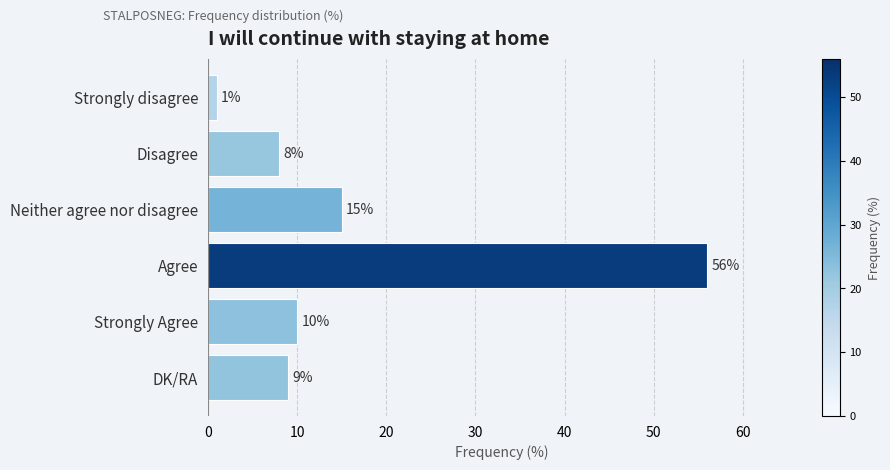

What is the change in value from Disagree to DK/RA?

+1